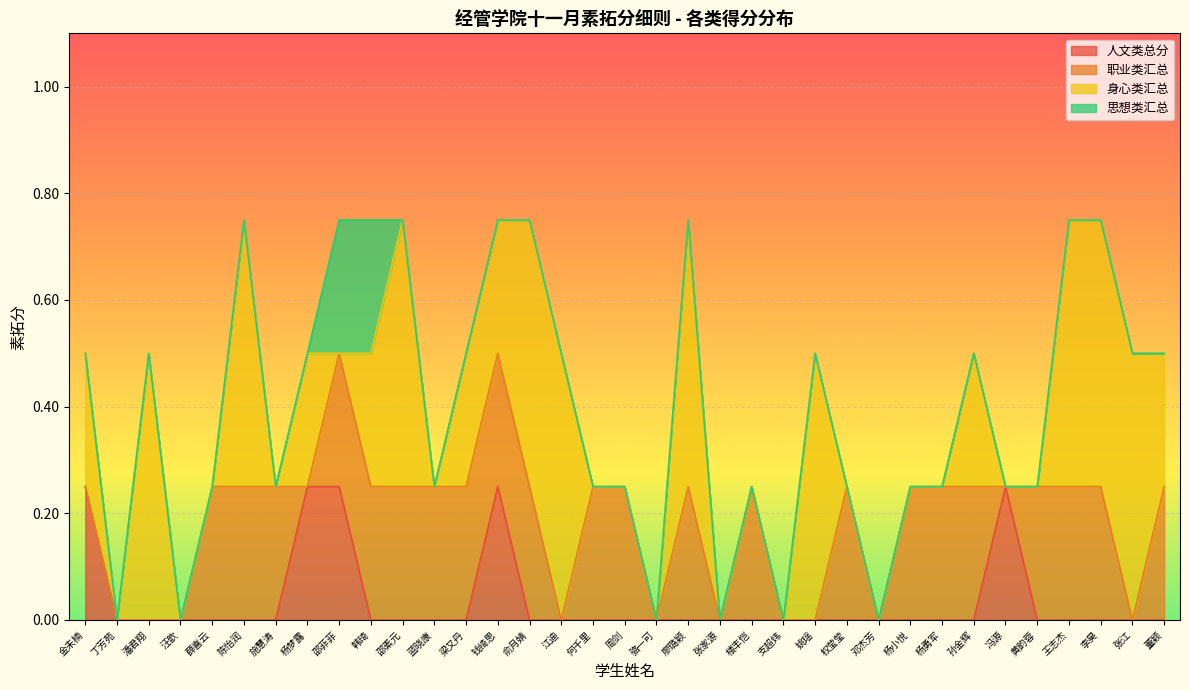

The value of 人文类总分 at 支超炜 is 0.0. True or false?

True